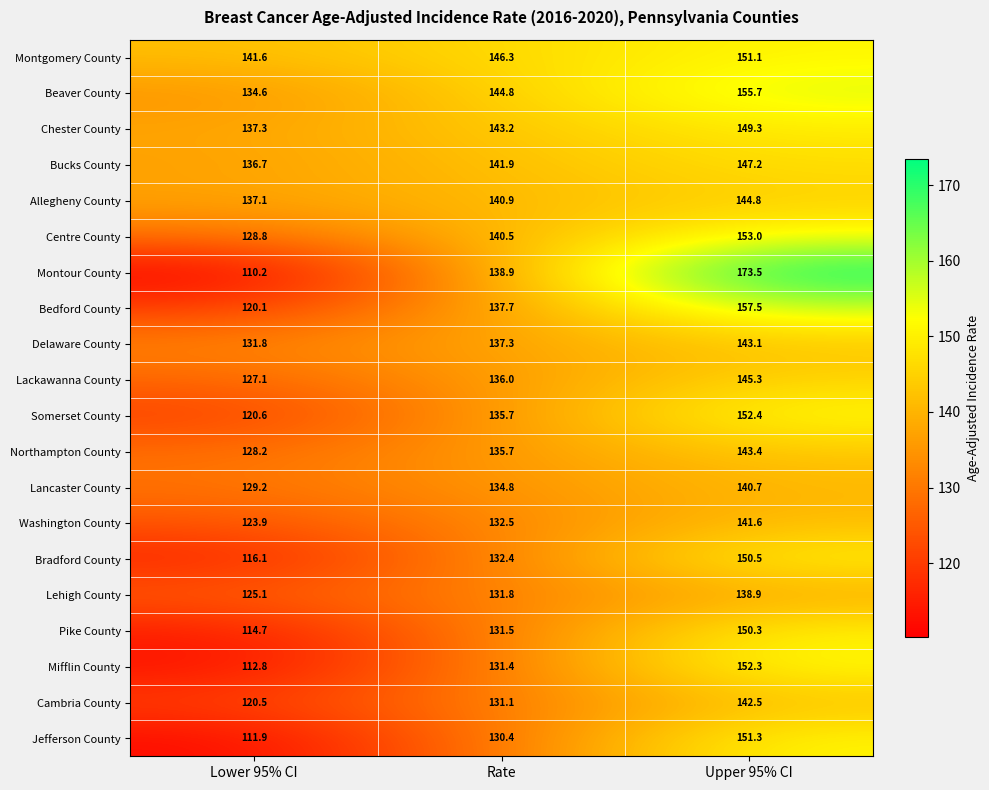

What is the sum of the Bradford County values at Upper 95% CI and Rate?

282.9